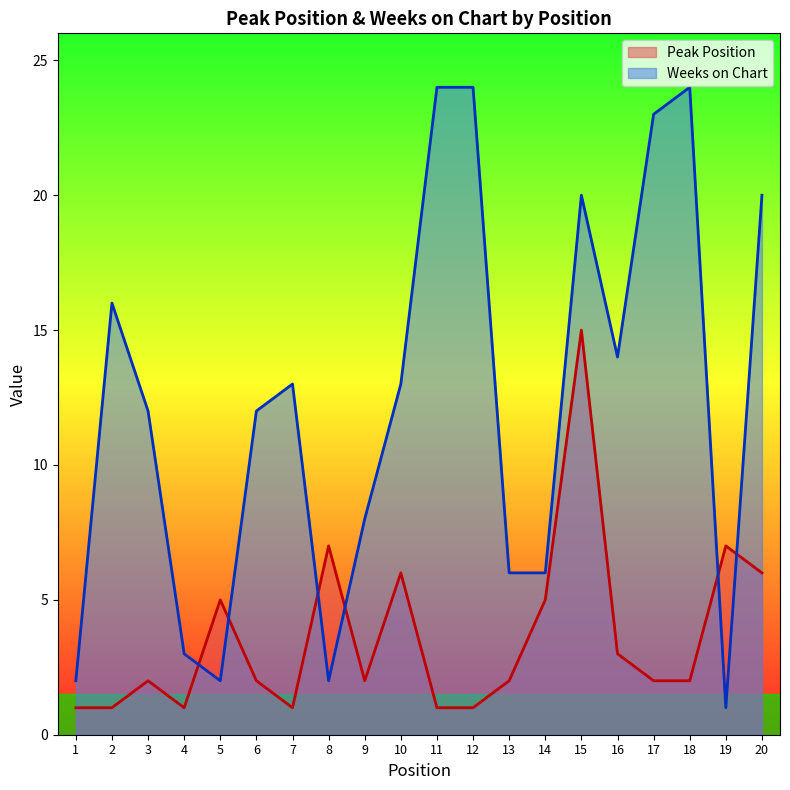

What is the difference between the highest and lowest values at 5?

3